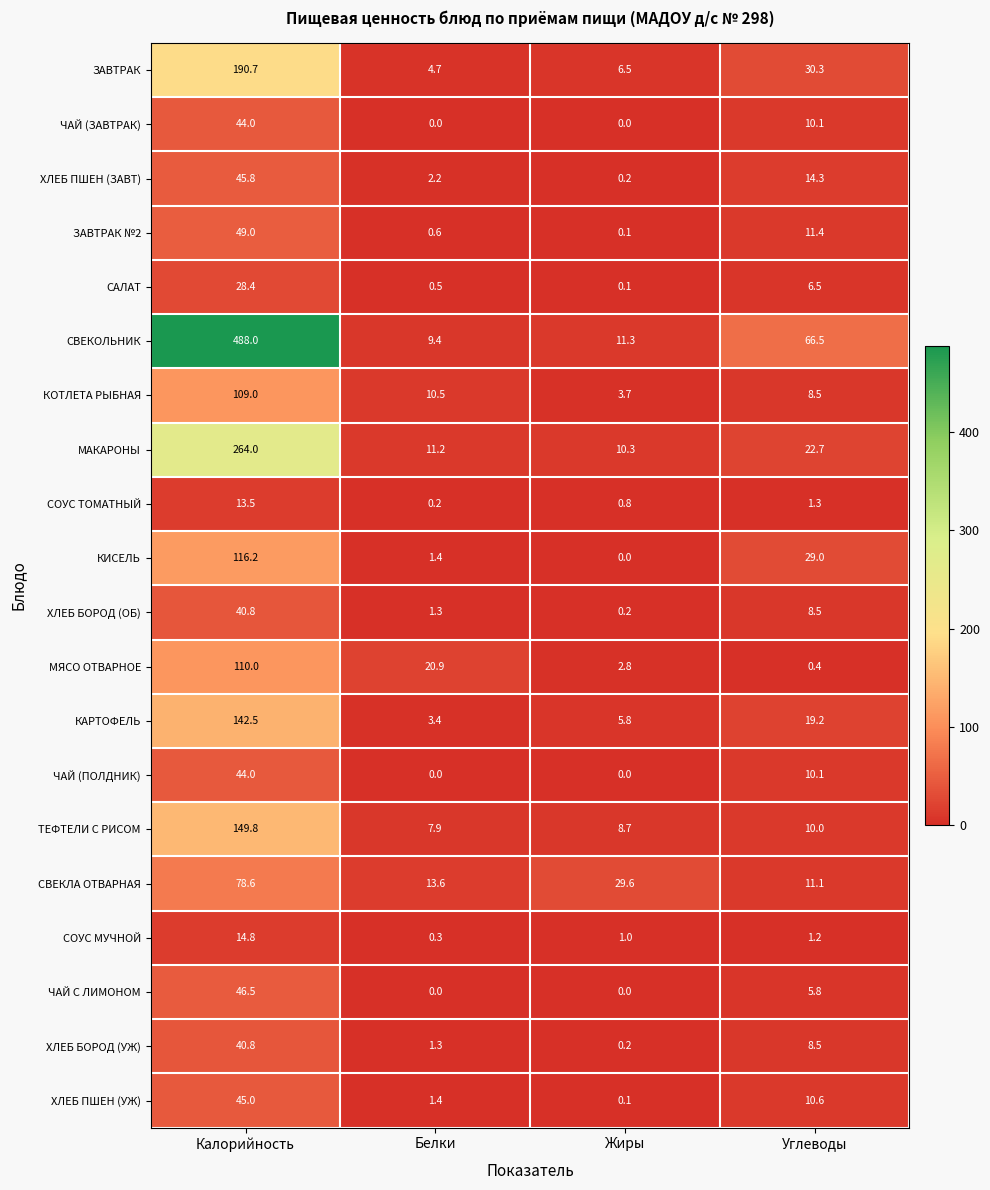

Which series changed the most between Белки and Жиры?

МЯСО ОТВАРНОЕ